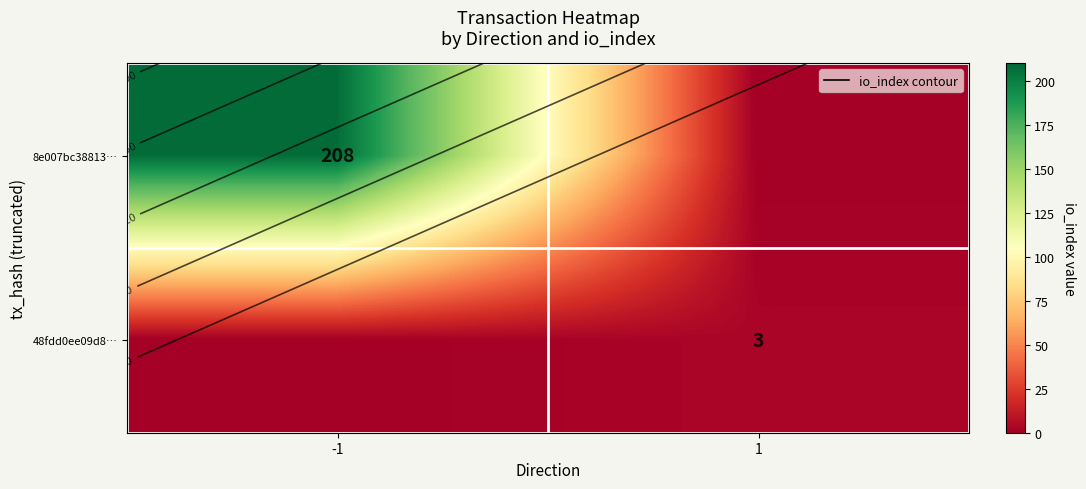

What is the spread (max minus min) of values at -1?

208